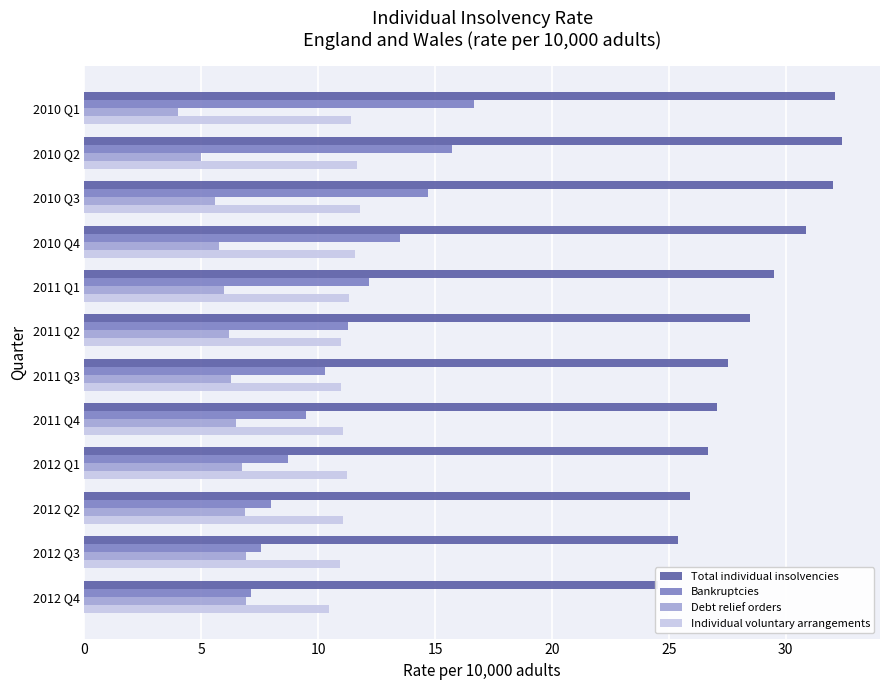

How many bars are there in total?

48